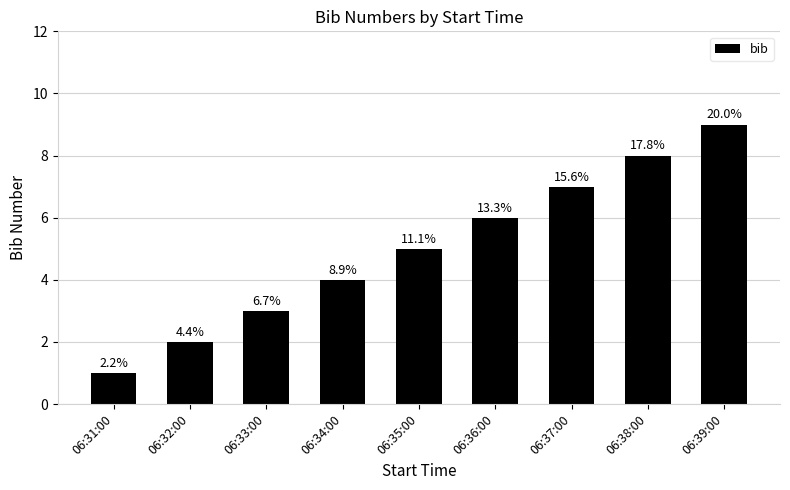

Are the bars horizontal?

No